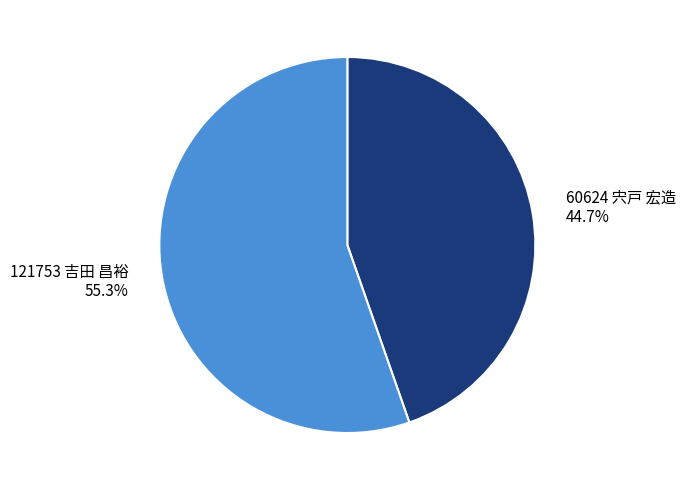

Do 121753 吉田 昌裕 and 60624 宍戸 宏造 together represent more than half of the pie?

Yes